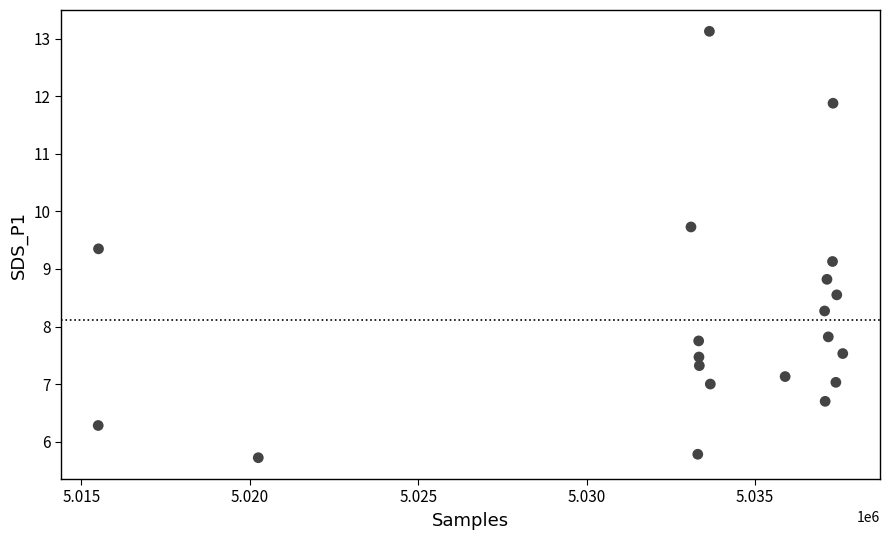

What is the range of X values (max minus min)?

22103.0